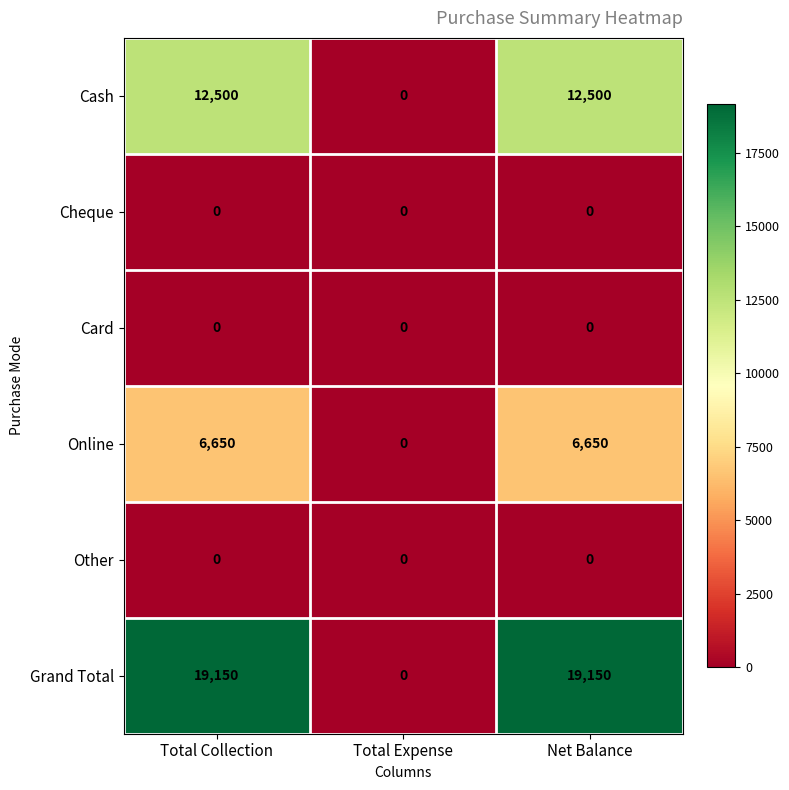

The value of Card at Total Expense is 0. True or false?

True